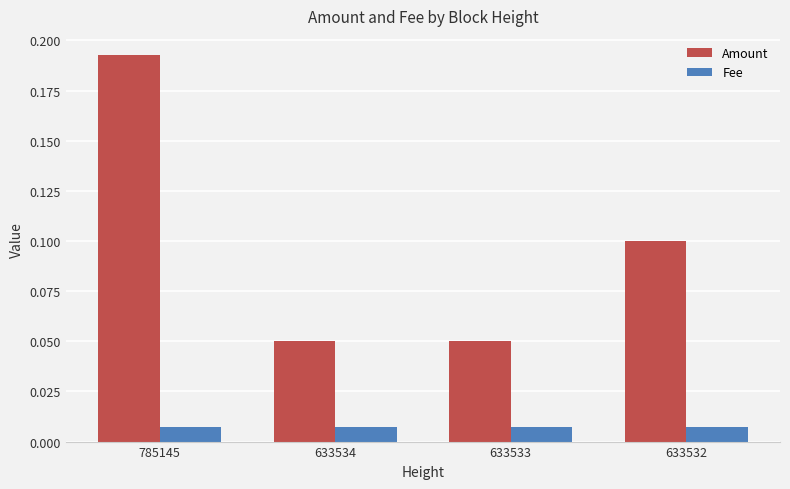

Between 633533 and 633532, which series saw the biggest shift?

Amount